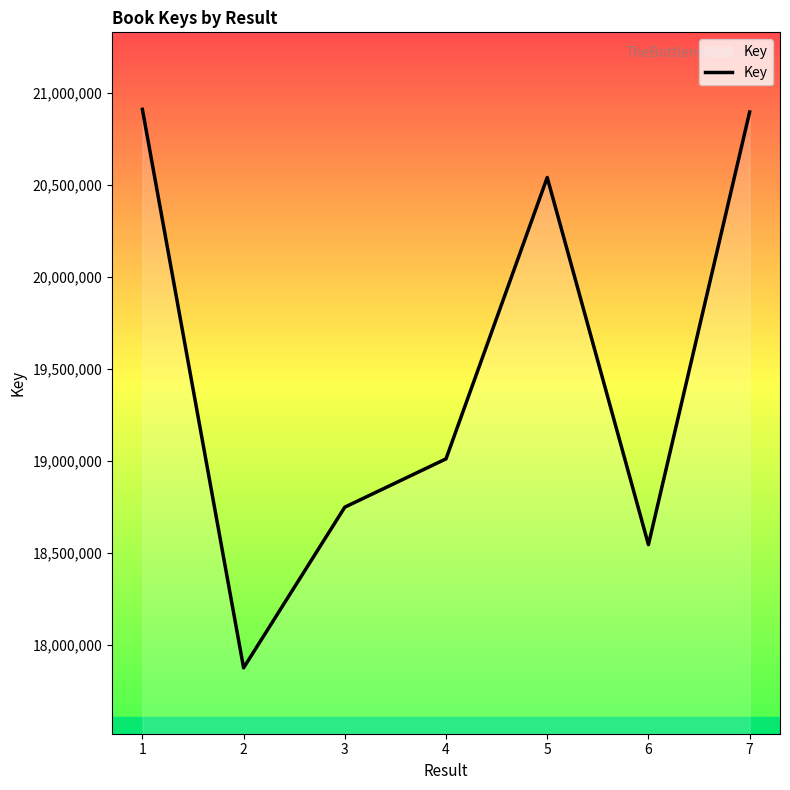

The value at 7 is 5738894. True or false?

False